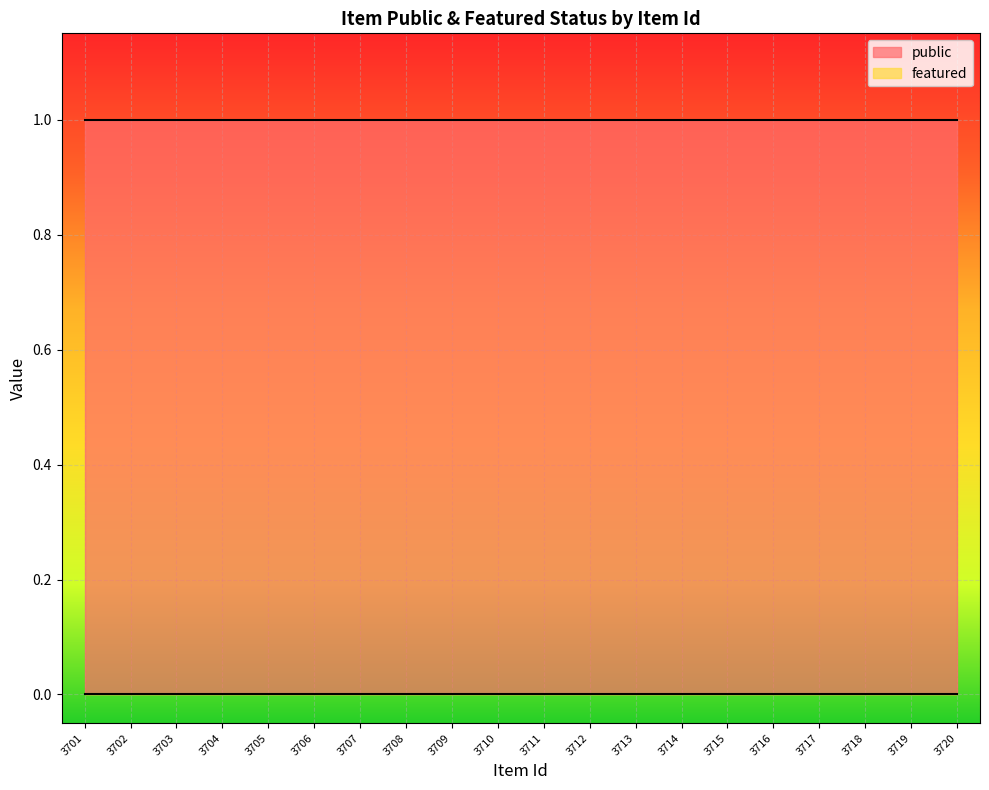

The public series shows 1 at 3710. True or false?

True